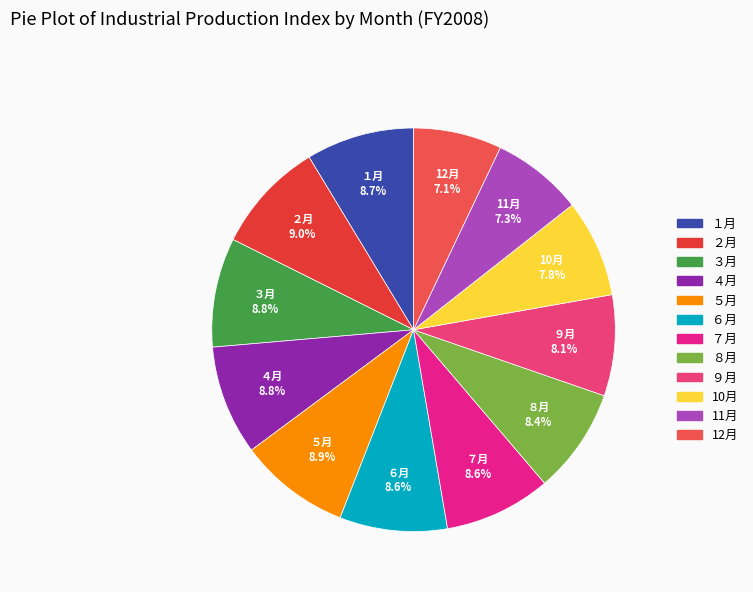

Count the number of slices in the pie.

12